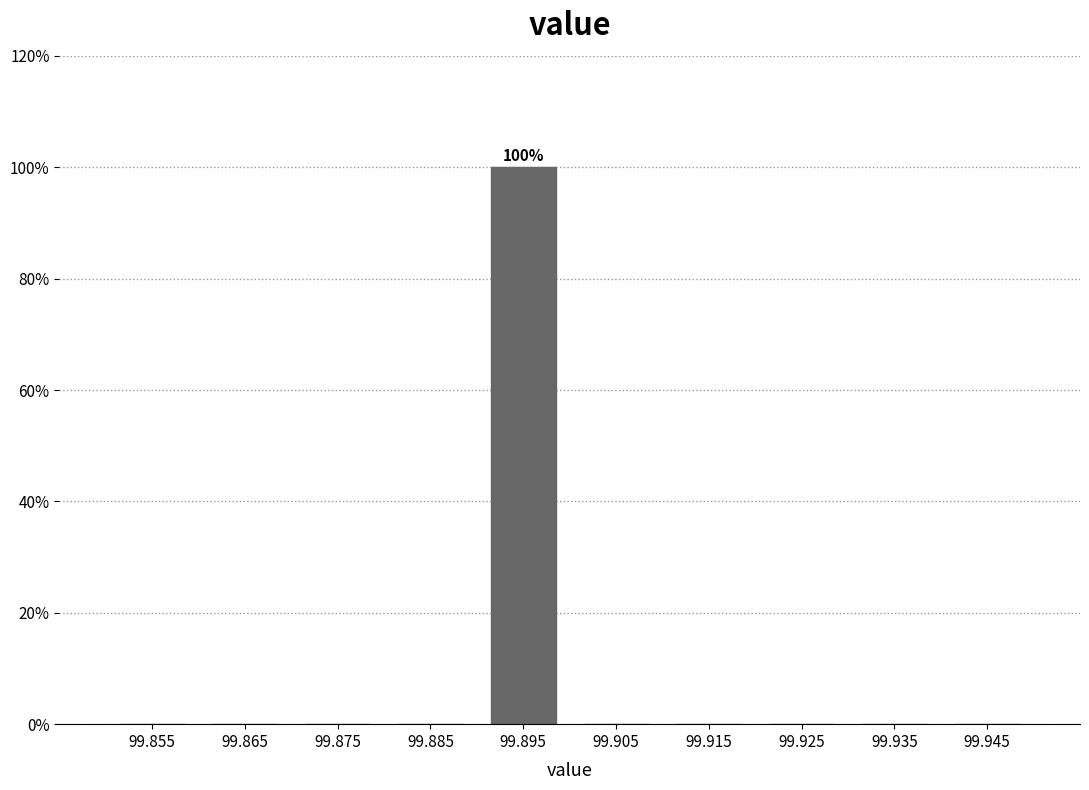

Over which range of the x-axis is the bar tallest?

99.89 to 99.90